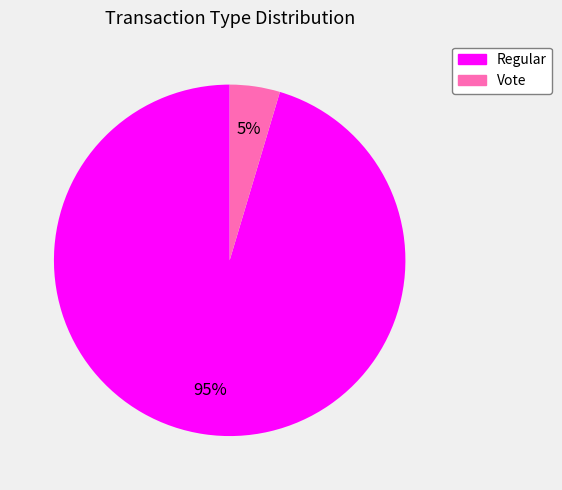

To the nearest percent, what percentage of the pie is Vote?

5%